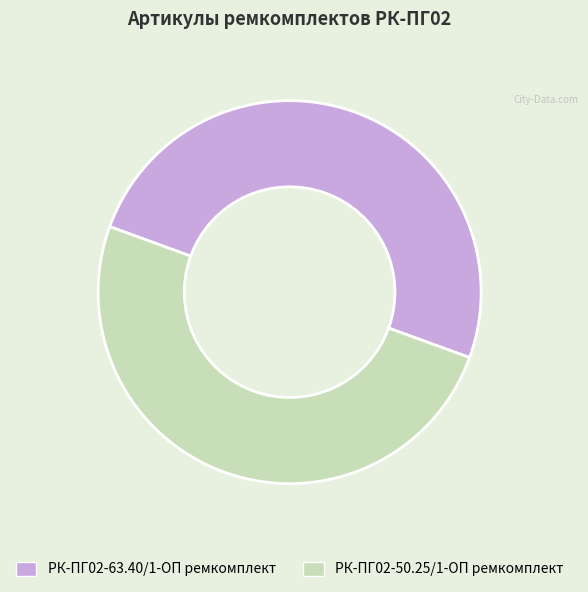

True or false: РК-ПГ02-63.40/1-ОП ремкомплект accounts for 50% of the total.

True